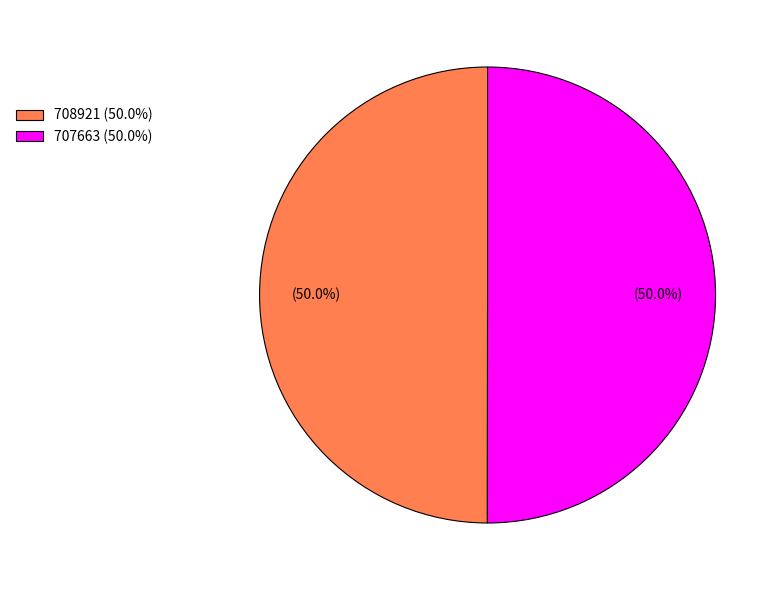

What percentage do 707663 and 708921 together represent?

100.0%